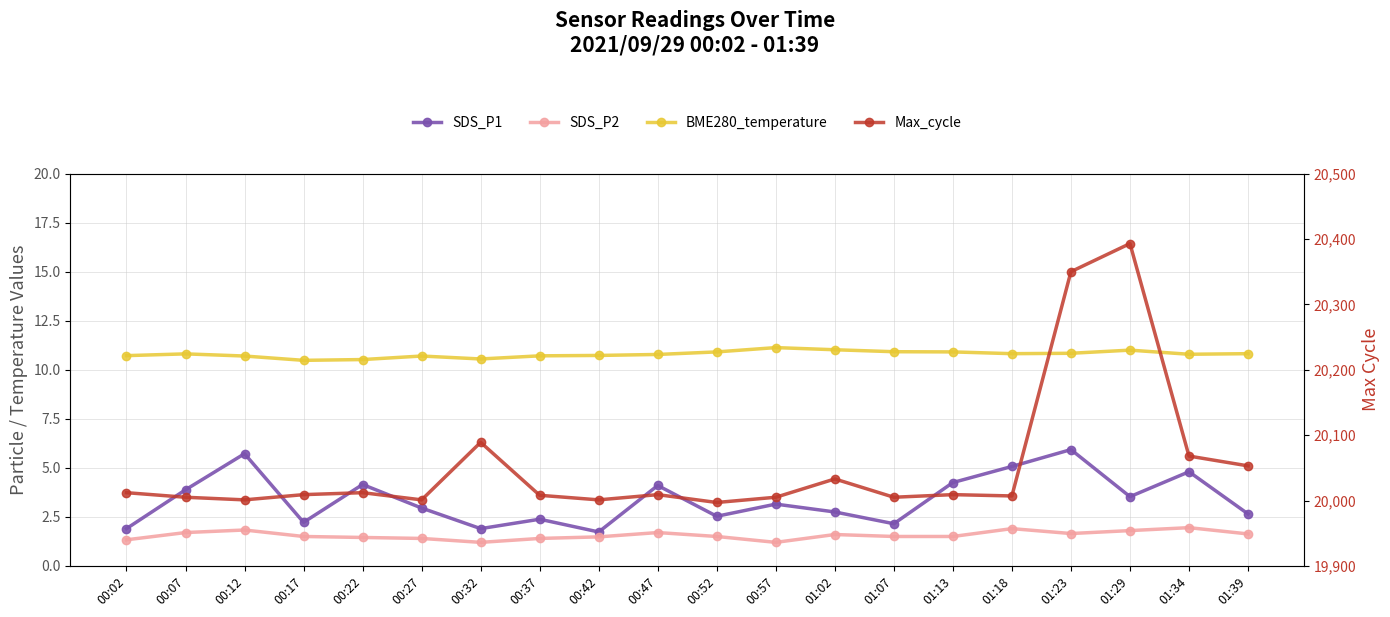

At which category does Max_cycle reach its first local valley?

00:12